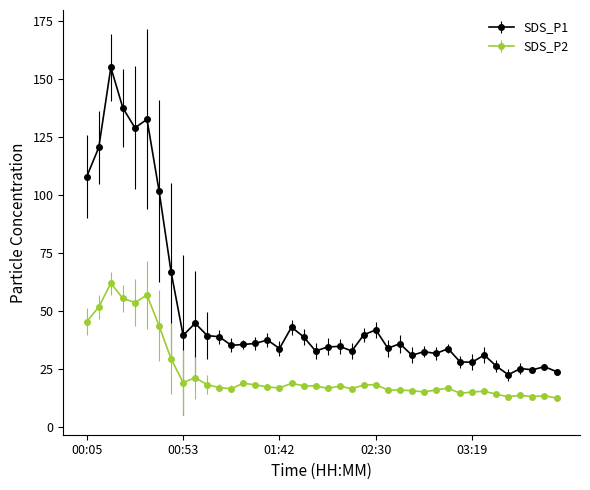

What is the difference between the maximum and minimum values in the SDS_P1 series?

132.3